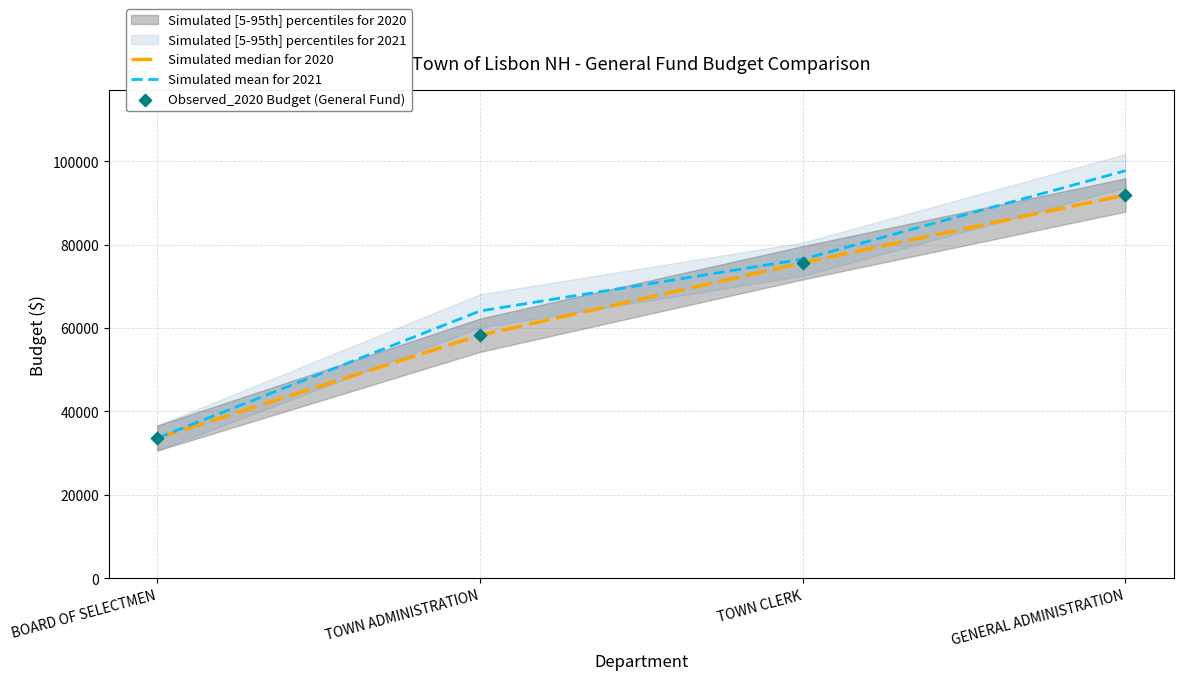

At which category is the sum across all series the highest?

GENERAL ADMINISTRATION